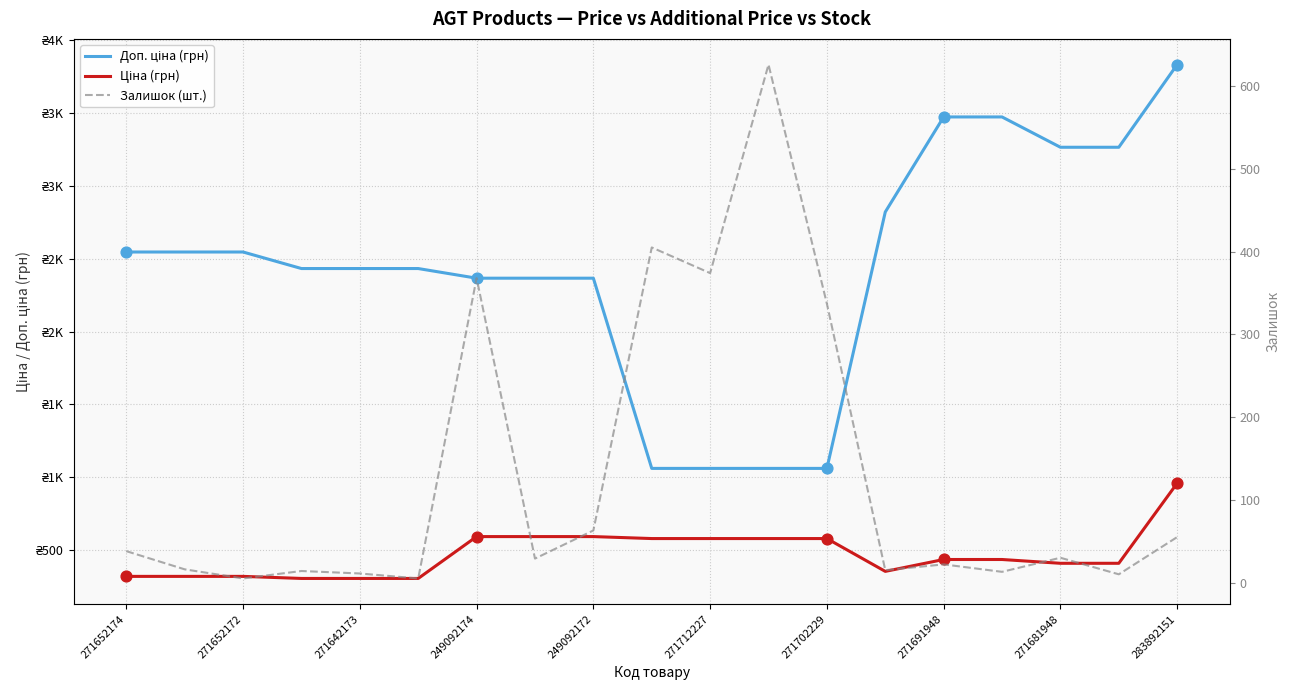

Which series reaches the maximum Y coordinate?

Доп. ціна (грн)